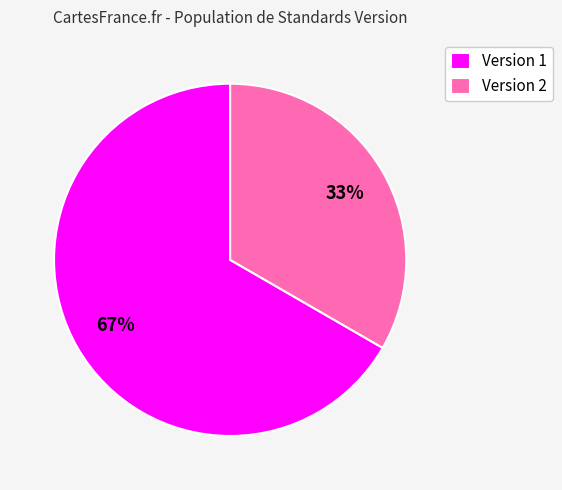

Is there a majority slice in this chart?

Yes